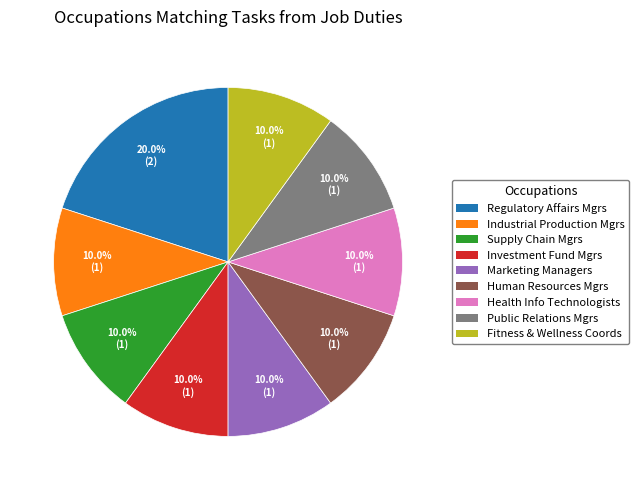

Is there a majority slice in this chart?

No